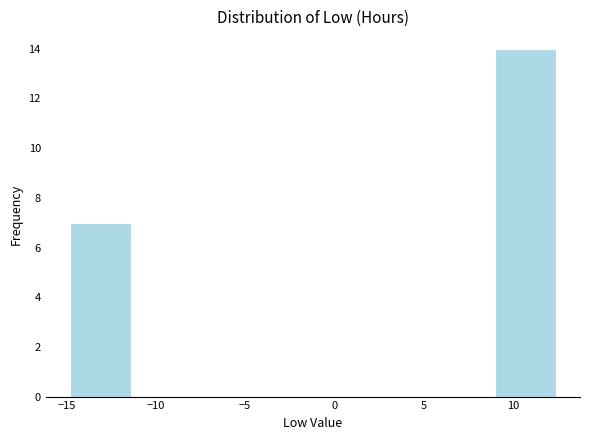

Reading left to right, transcribe this chart: for each bar, give the range it covers on the x-axis and its height. Neither the bar edges nor the heights are printed on the chart, so give them approximately, as read against the axes.

-15.0 to -11.5: 7
-11.5 to -8.0: 0
-8.0 to -4.5: 0
-4.5 to -1.0: 0
-1.0 to 2.0: 0
2.0 to 5.5: 0
5.5 to 9.0: 0
9.0 to 12.5: 14